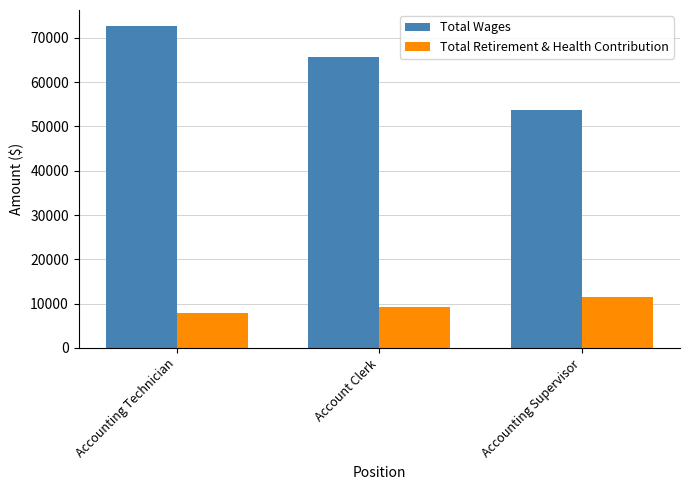

List the series in order of their overall mean, lowest first.

Total Retirement & Health Contribution, Total Wages